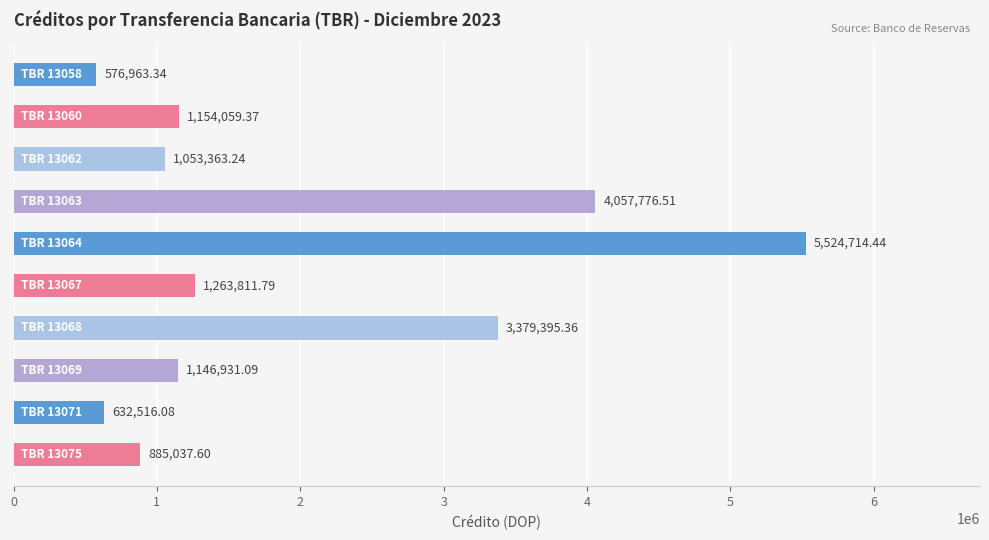

What is the difference between the maximum and second lowest values?

4892198.4